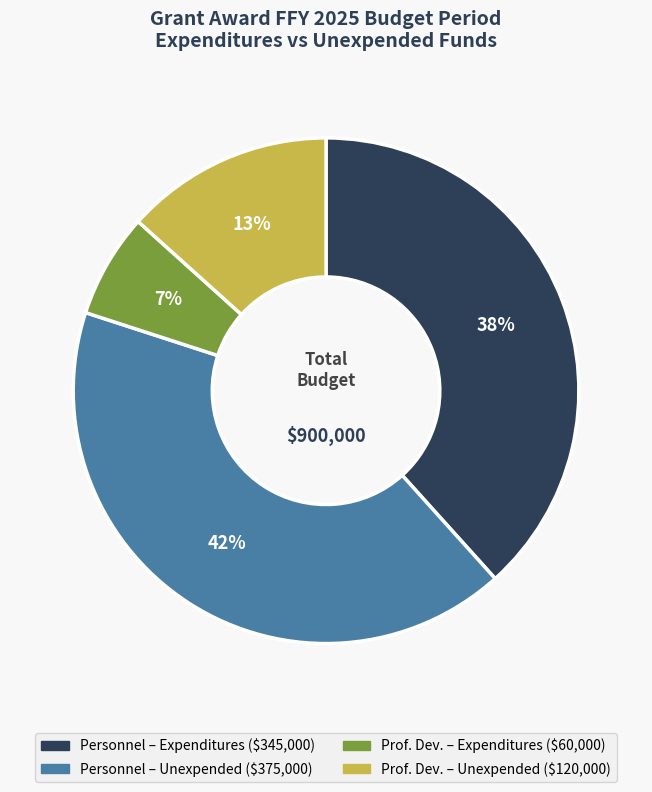

How many slices are in this pie chart?

4